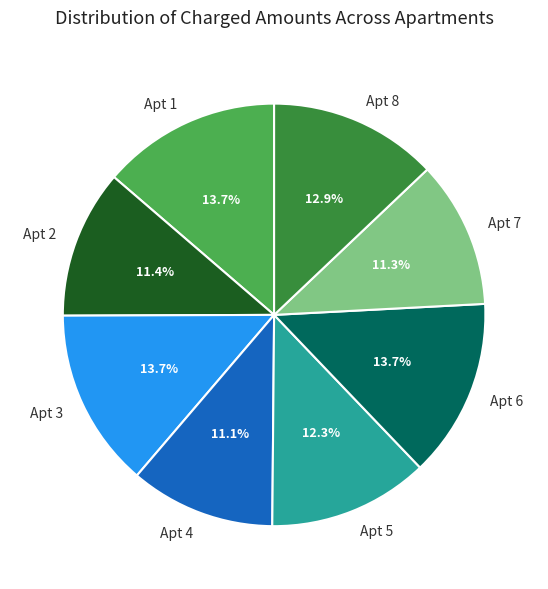

Approximately how many times larger is the value at Apt 2 compared to Apt 5?

0.9